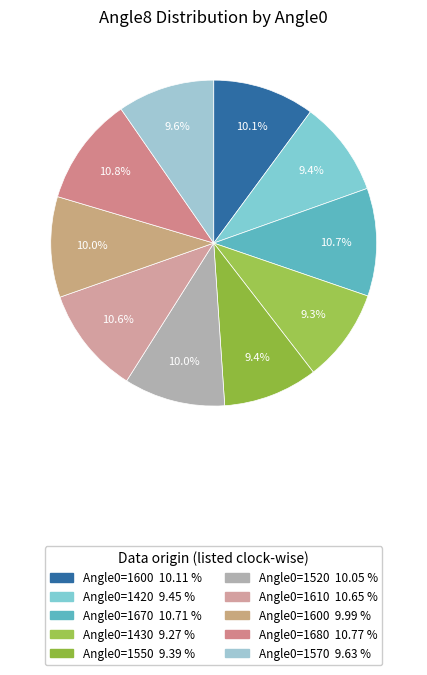

Which slice is the largest?

1680